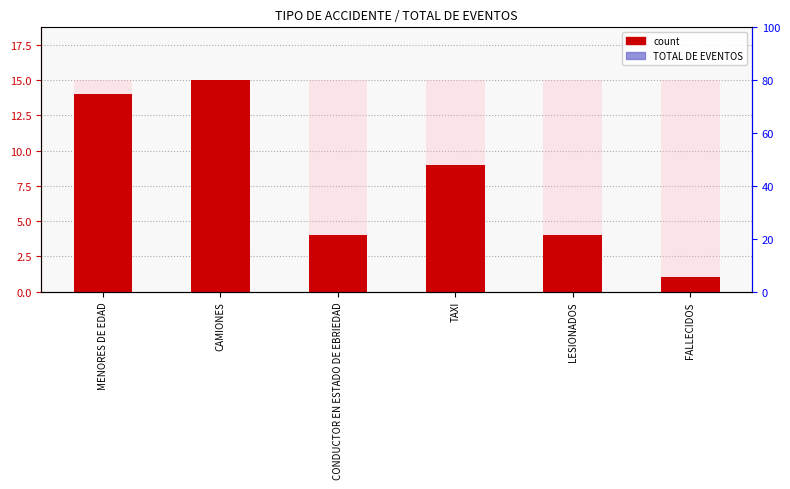

What is the maximum value shown in the chart?

15